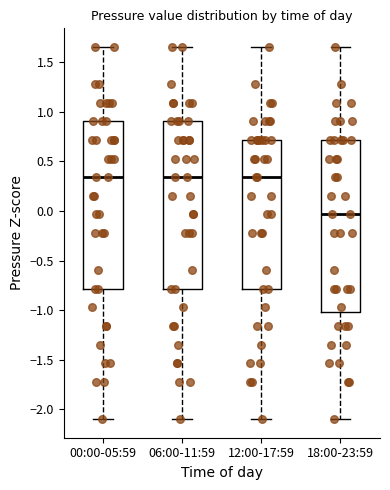

Where does the median line of the box for 00:00-05:59 sit on the y-axis? The values are not printed on the chart, so give them approximately, as read against the axis.

0.35